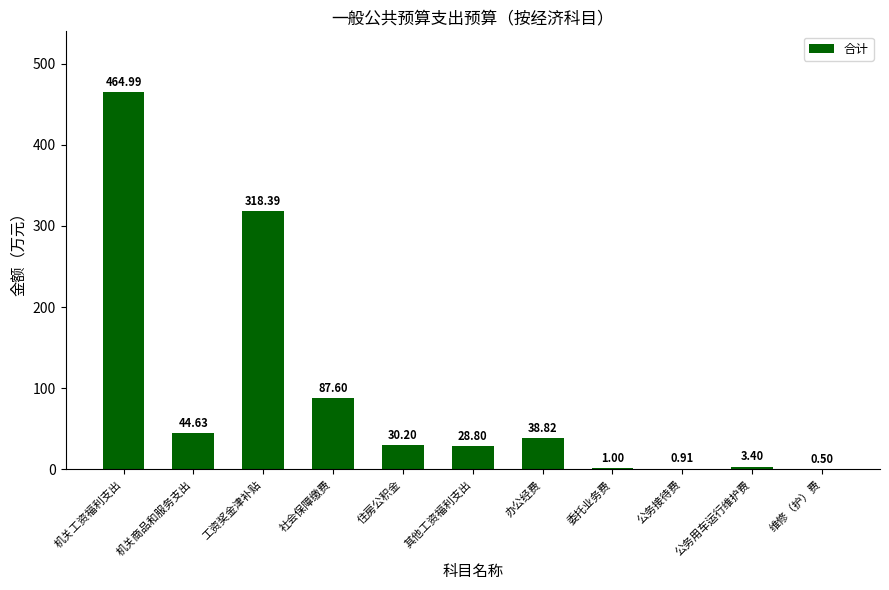

What is the sum of all values?

1019.2